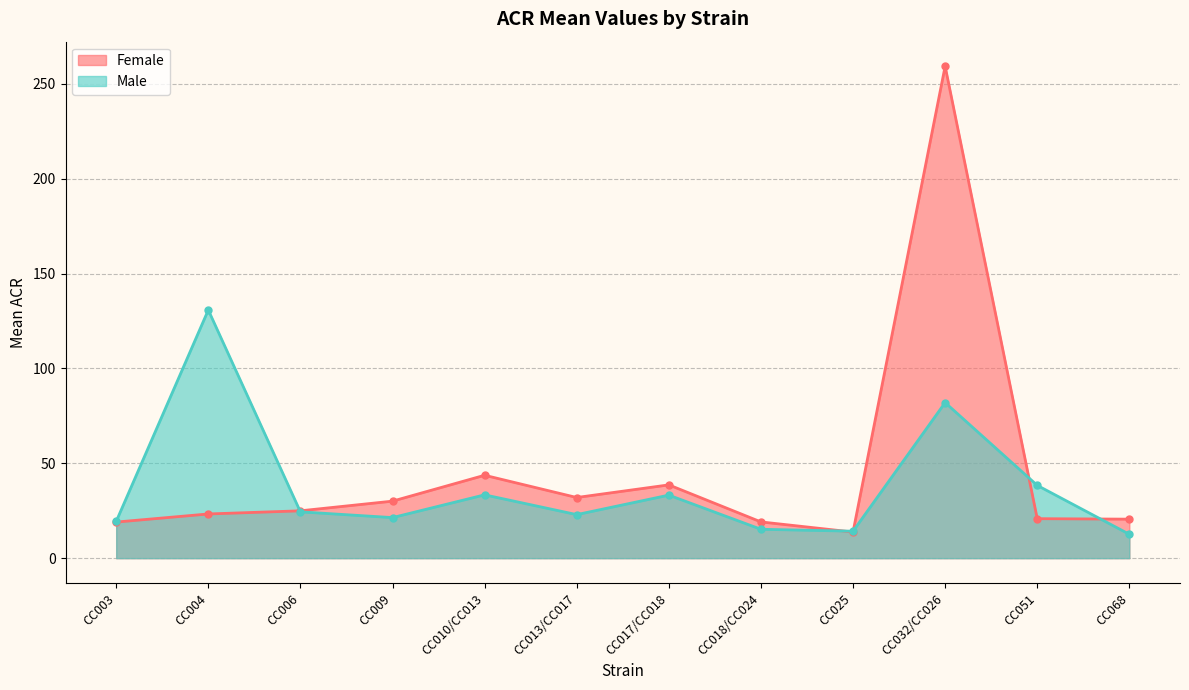

Reading right to left, list all the values displayed in this chart.

mean_f: CC068=20.6	CC051=20.8	CC032/CC026=259.3	CC025=13.8	CC018/CC024=19.1	CC017/CC018=38.6	CC013/CC017=32.0	CC010/CC013=43.7	CC009=30.1	CC006=25.0	CC004=23.3	CC003=19.0
mean_m: CC068=12.6	CC051=38.4	CC032/CC026=82.0	CC025=14.2	CC018/CC024=15.2	CC017/CC018=33.2	CC013/CC017=23.0	CC010/CC013=33.4	CC009=21.4	CC006=24.4	CC004=130.8	CC003=19.4